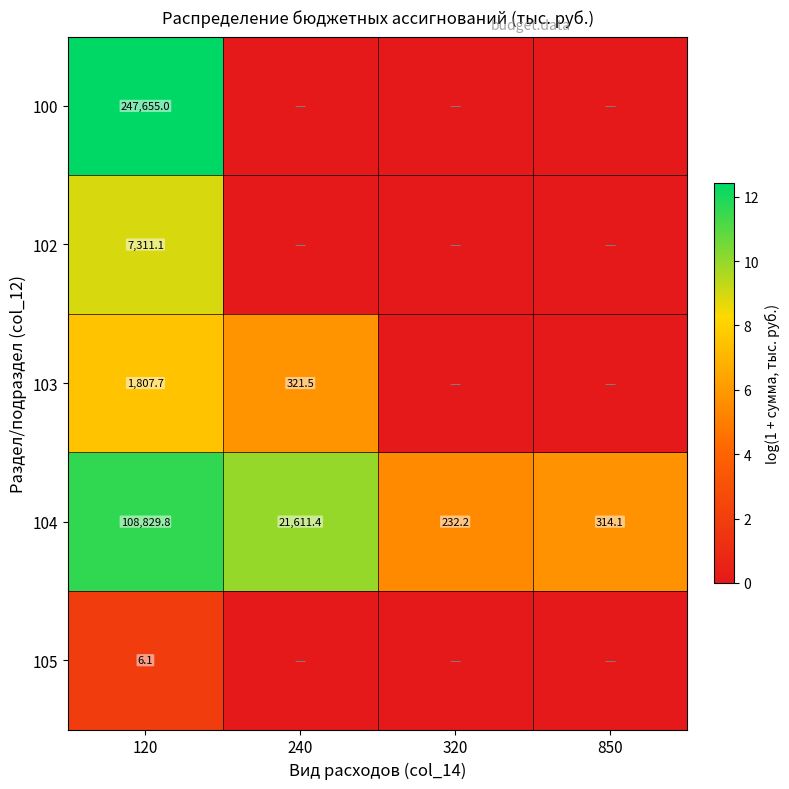

What is the average value of the 104 series?

32746.9